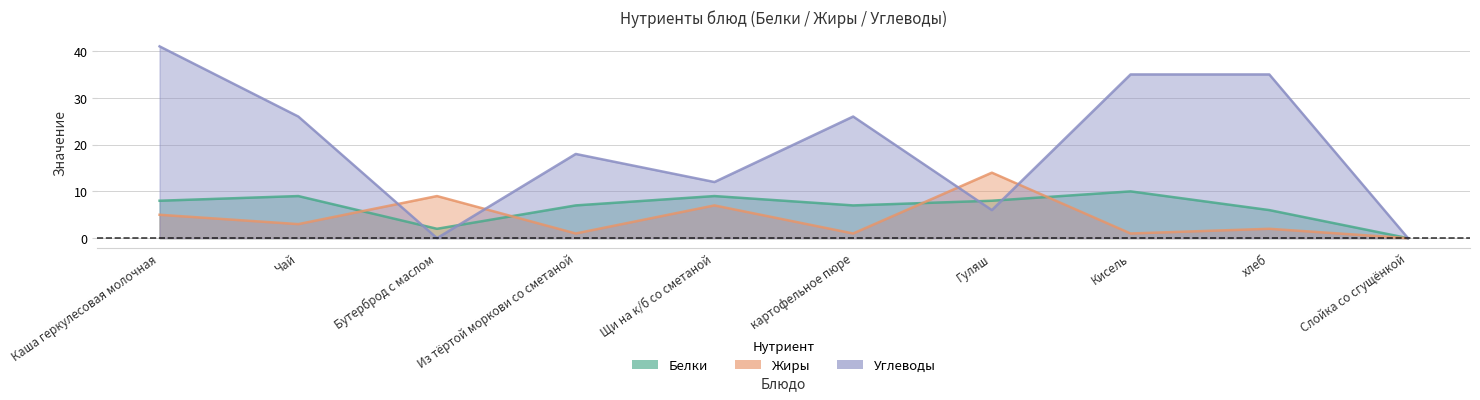

Which series changed the most between Каша геркулесовая молочная and Чай?

Углеводы